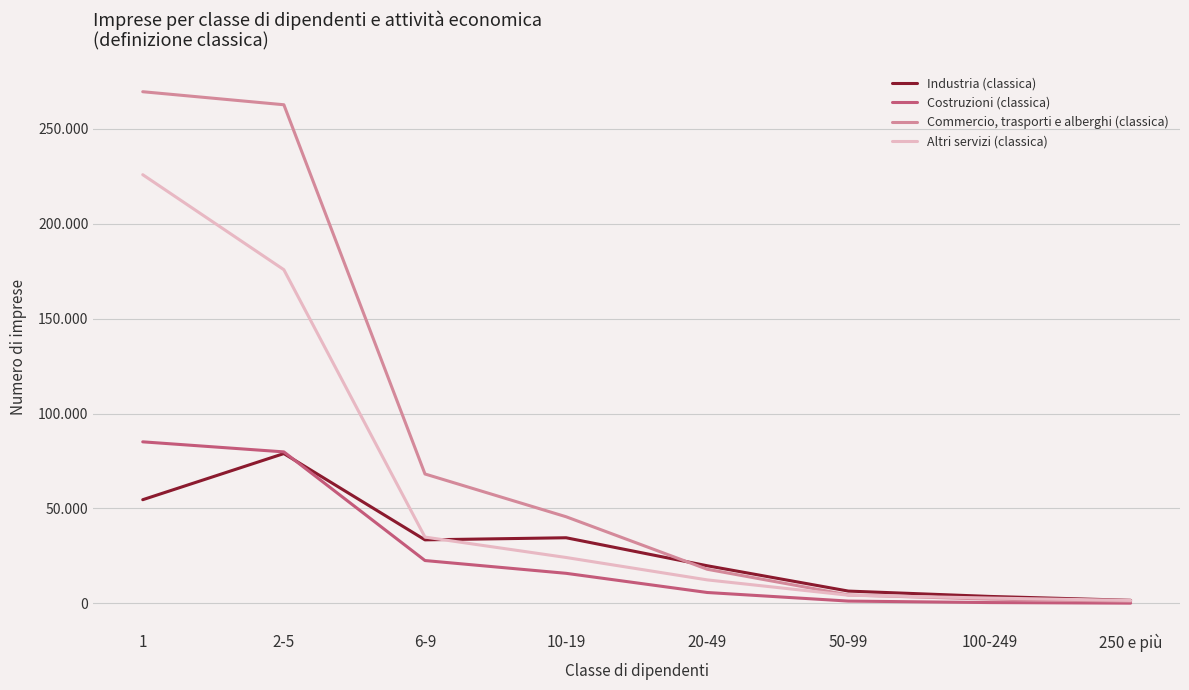

What are all the series names shown in the legend?

Industria (classica), Costruzioni (classica), Commercio, trasporti e alberghi (classica), Altri servizi (classica)